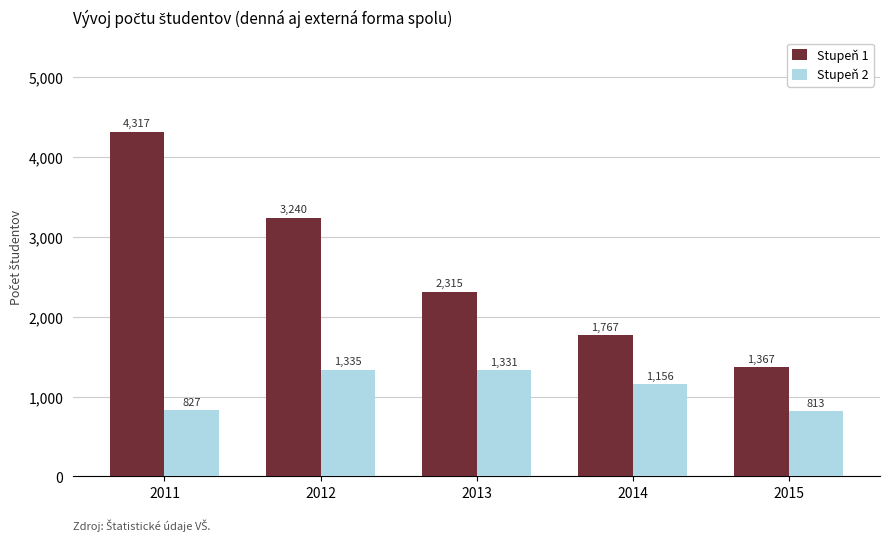

Rank the series at 2013 from lowest to highest value.

Stupeň 2, Stupeň 1